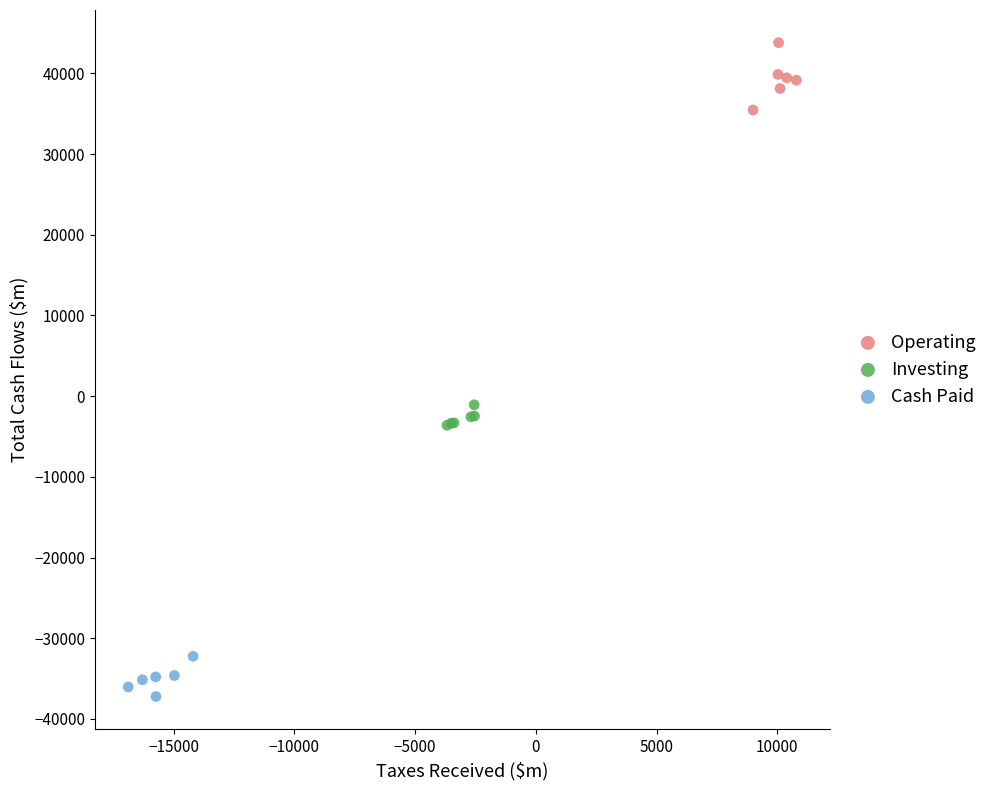

Which series reaches the maximum Y coordinate?

Operating